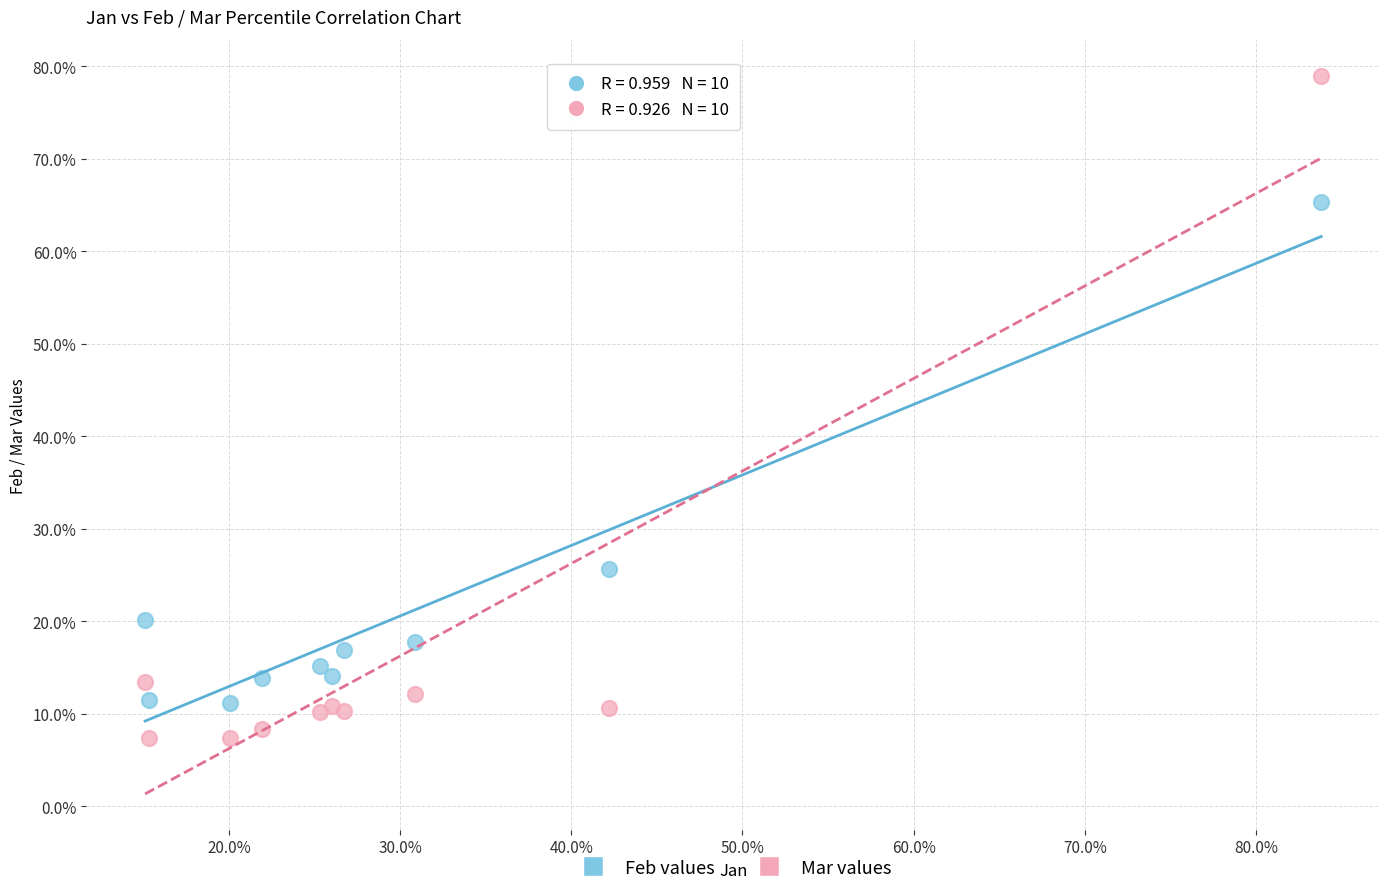

What are all the series names shown in the legend?

Feb values, Mar values